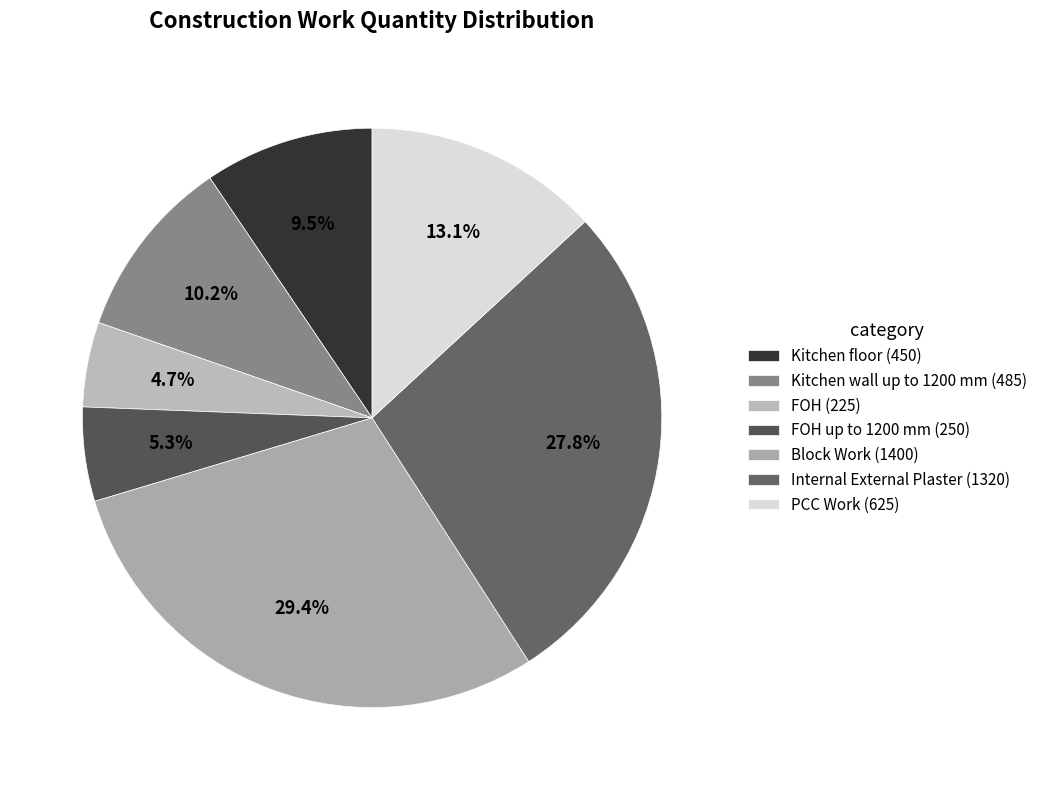

Do Block Work (1400) and Kitchen floor (450) together represent more than half of the pie?

No